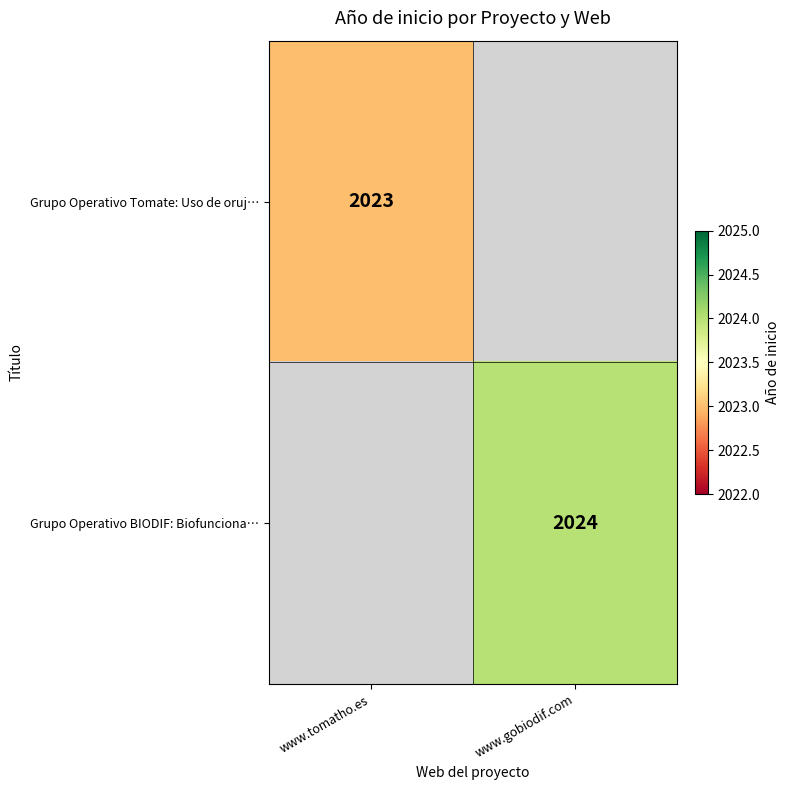

The Grupo Operativo Tomate: Uso de oruj… series shows 3073 at www.tomatho.es. True or false?

False